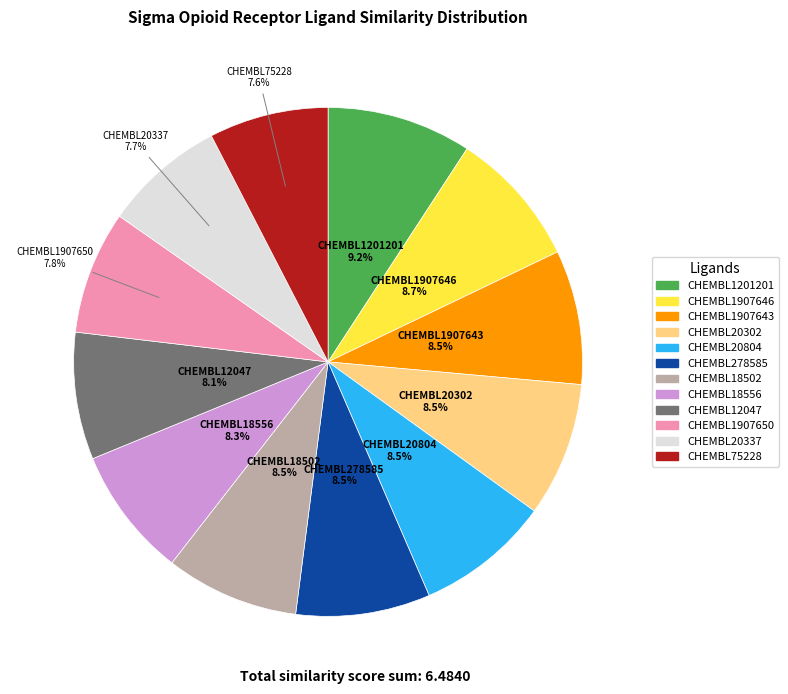

What percentage is the CHEMBL1907650 slice, to the nearest percent?

8%